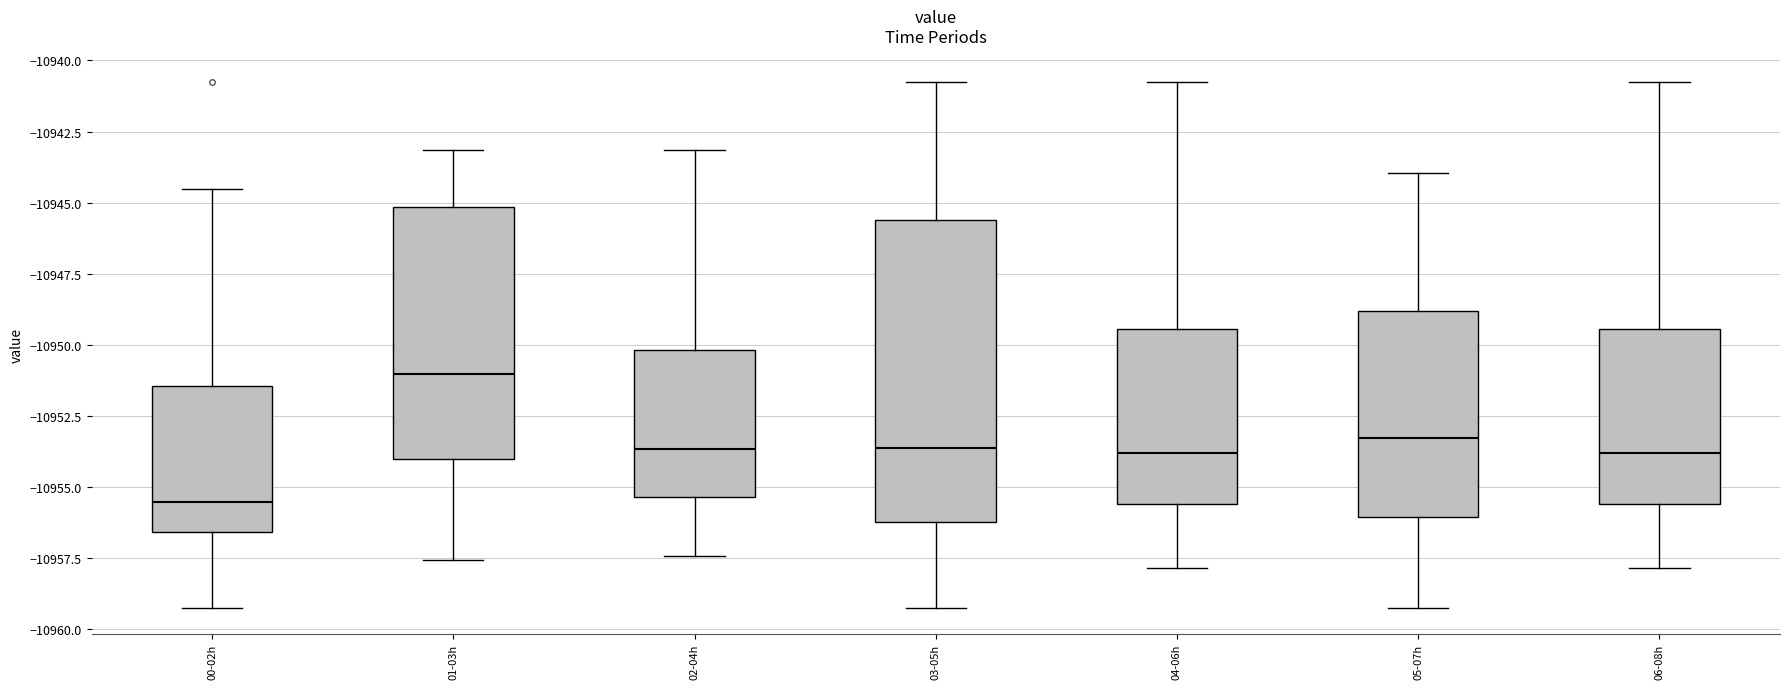

Which box has the highest median line?

01-03h